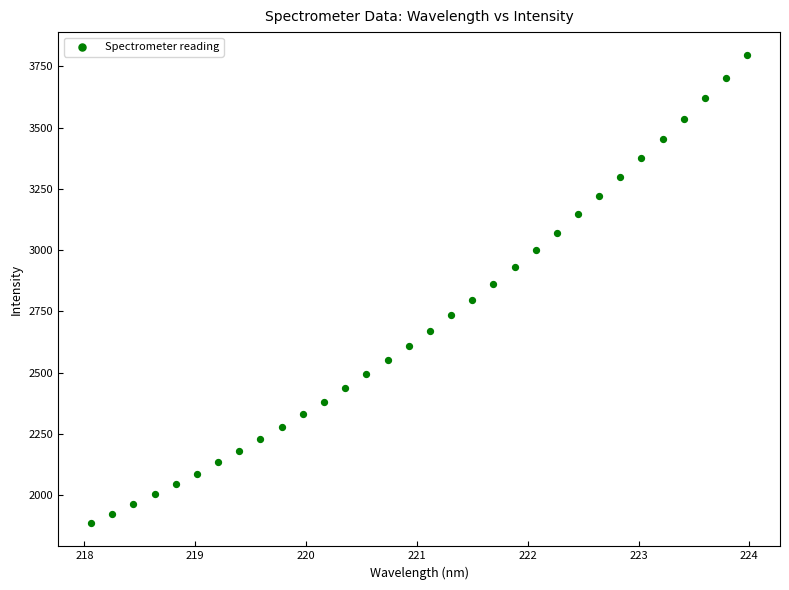

What is the range of X values (max minus min)?

5.9